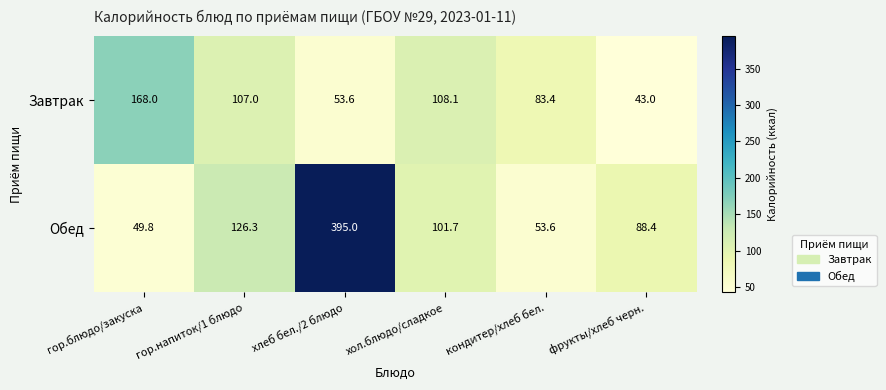

True or false: Обед has a value of 173.7 at хол.блюдо/сладкое.

False